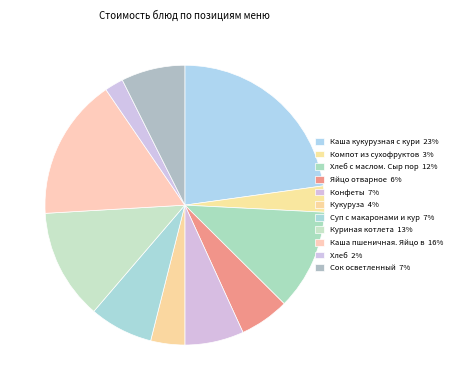

Which slice is the largest?

Каша кукурузная с куриной котлетой